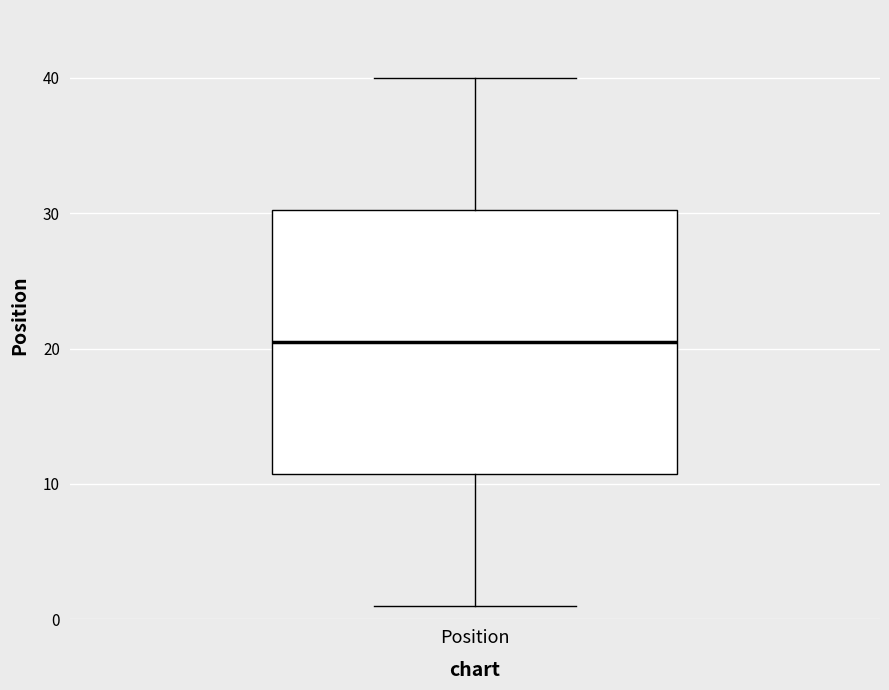

Transcribe this box plot: give where the median line is, the range the box spans, and where the two whiskers end, as read against the y-axis. The values are not printed on the chart, so give them approximately, as read against the axis.

median 21, box 11 to 30, whiskers 1 to 40